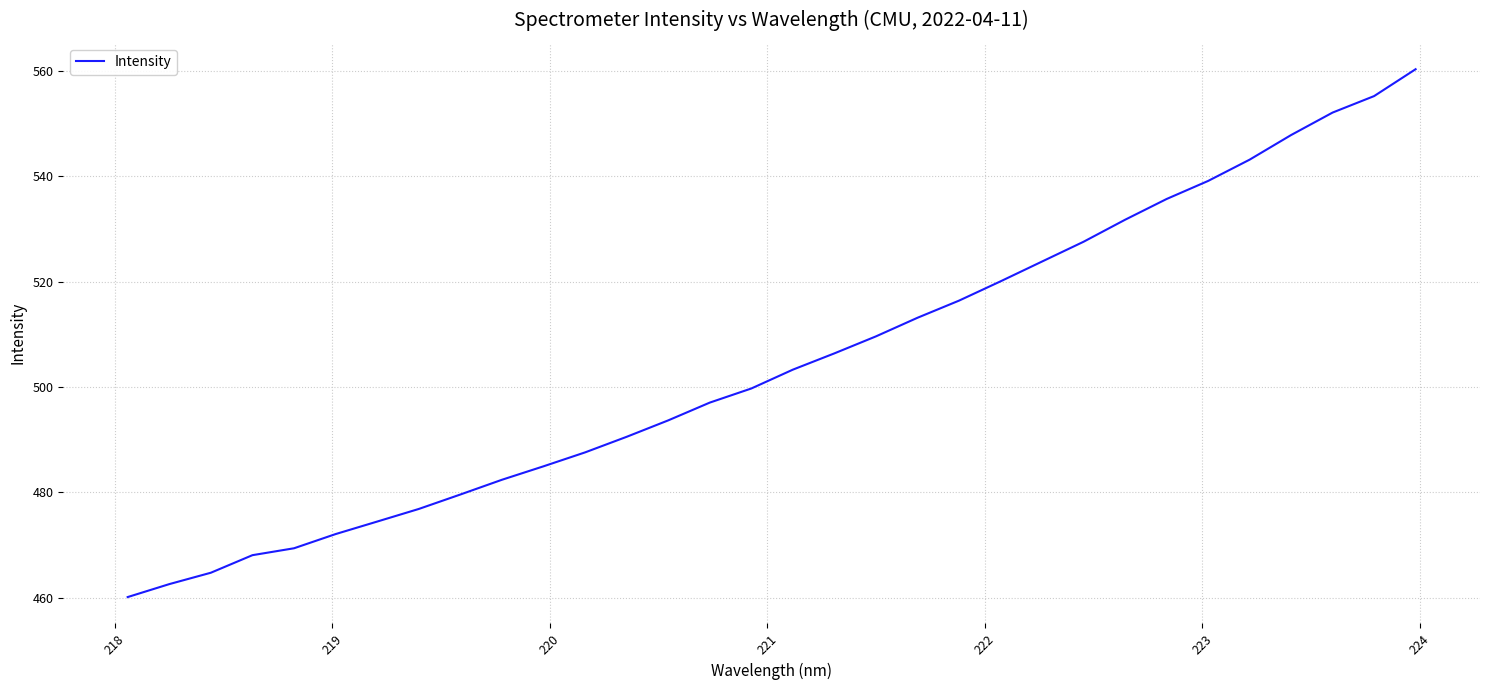

What is the smallest value displayed?

460.1